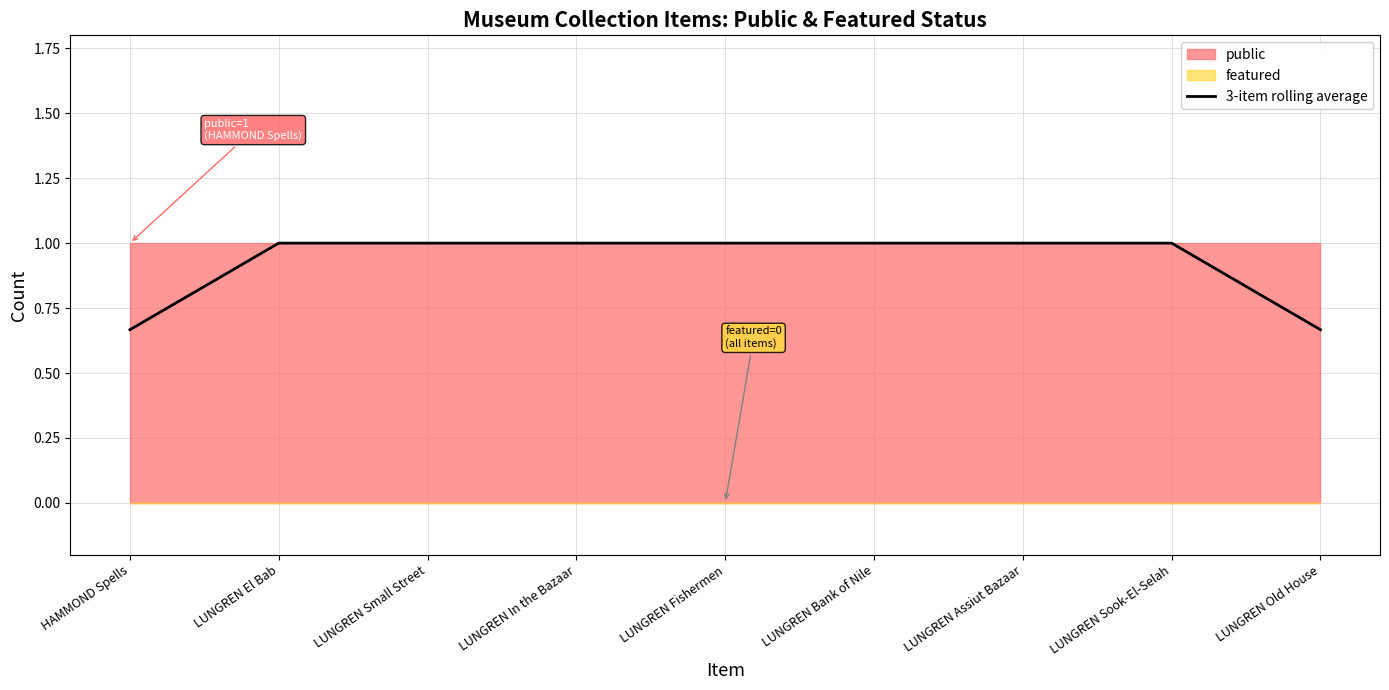

Rank the categories by value from highest to lowest.

LUNGREN El Bab, LUNGREN Small Street, LUNGREN In the Bazaar, LUNGREN Fishermen, LUNGREN Bank of Nile, LUNGREN Assiut Bazaar, LUNGREN Sook-El-Selah, HAMMOND Spells, LUNGREN Old House